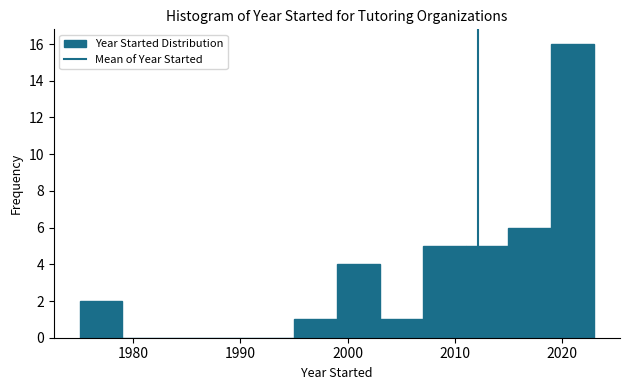

Reading left to right, transcribe this chart: for each bar, give the range it covers on the x-axis and its height. The values are not printed on the chart, so give them approximately, as read against the axis.

1975 to 1979: 2
1979 to 1983: 0
1983 to 1987: 0
1987 to 1991: 0
1991 to 1995: 0
1995 to 1999: 1
1999 to 2003: 4
2003 to 2007: 1
2007 to 2011: 5
2011 to 2015: 5
2015 to 2019: 6
2019 to 2023: 16